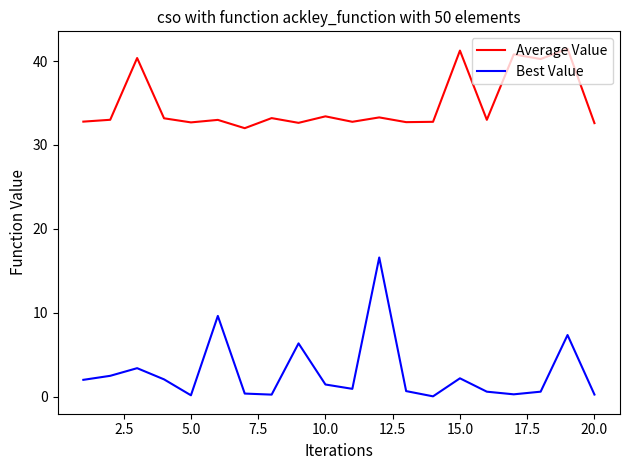

Rank the series by their average value, from lowest to highest.

Best Value, Average Value